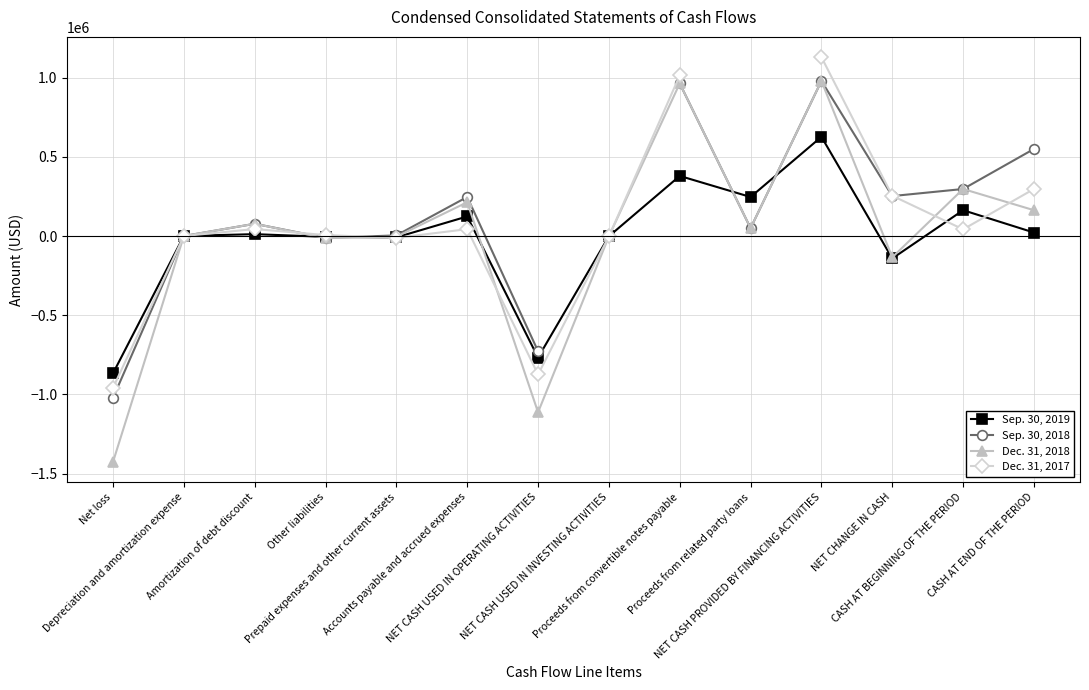

What is the value of the Dec. 31, 2018 point at the 1st from the left?

-1426102